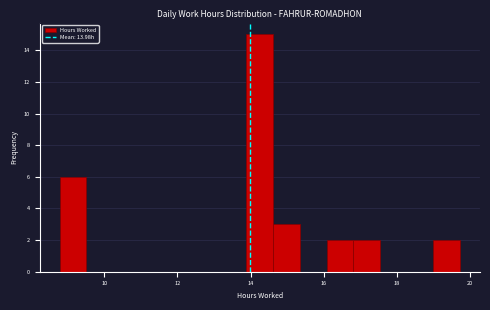

Read against the x-axis, roughly where is the centre of the tallest bar?

14.2